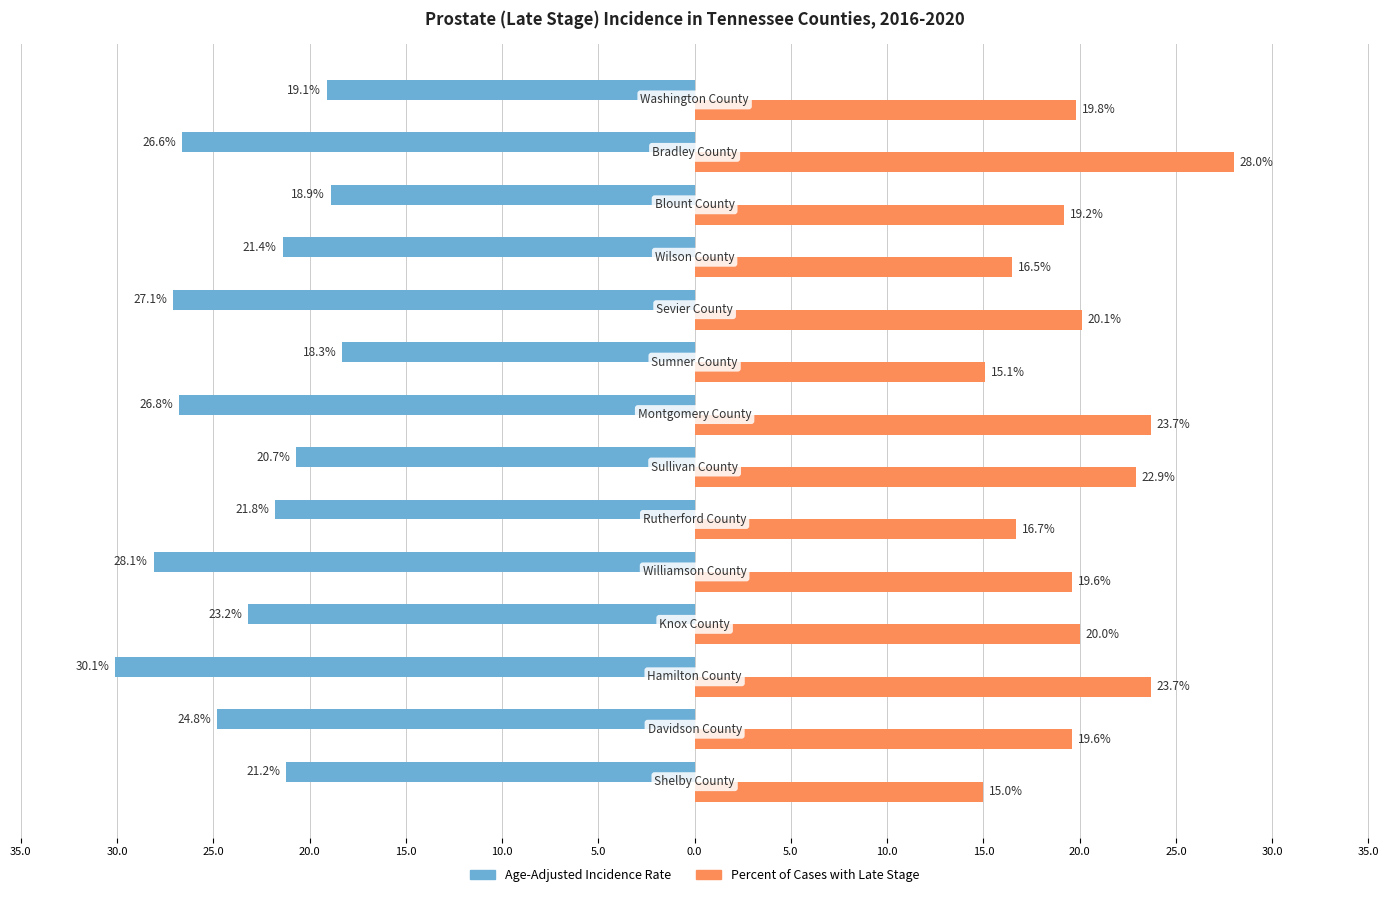

What is the difference between the maximum and minimum values in the Percent of Cases with Late Stage series?

13.0